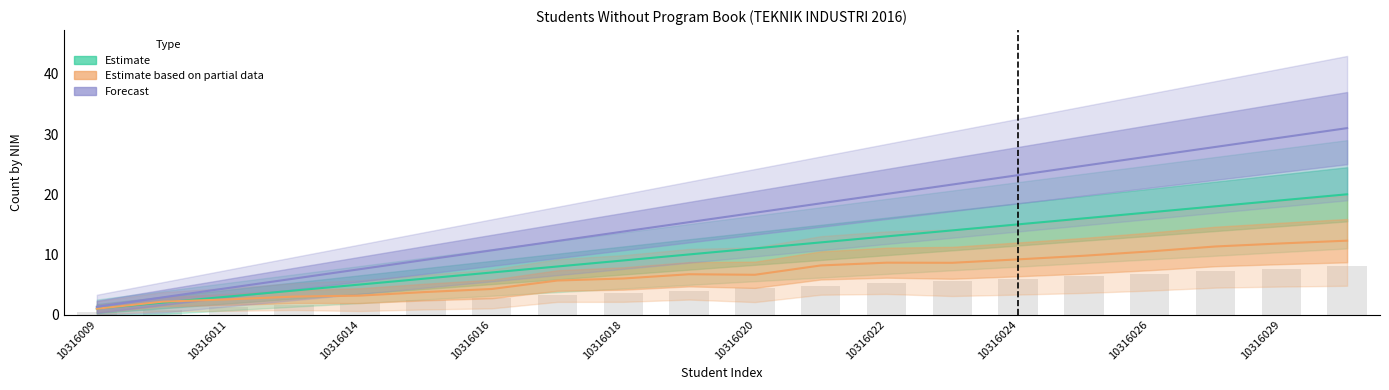

How many categories are shown in the chart?

20